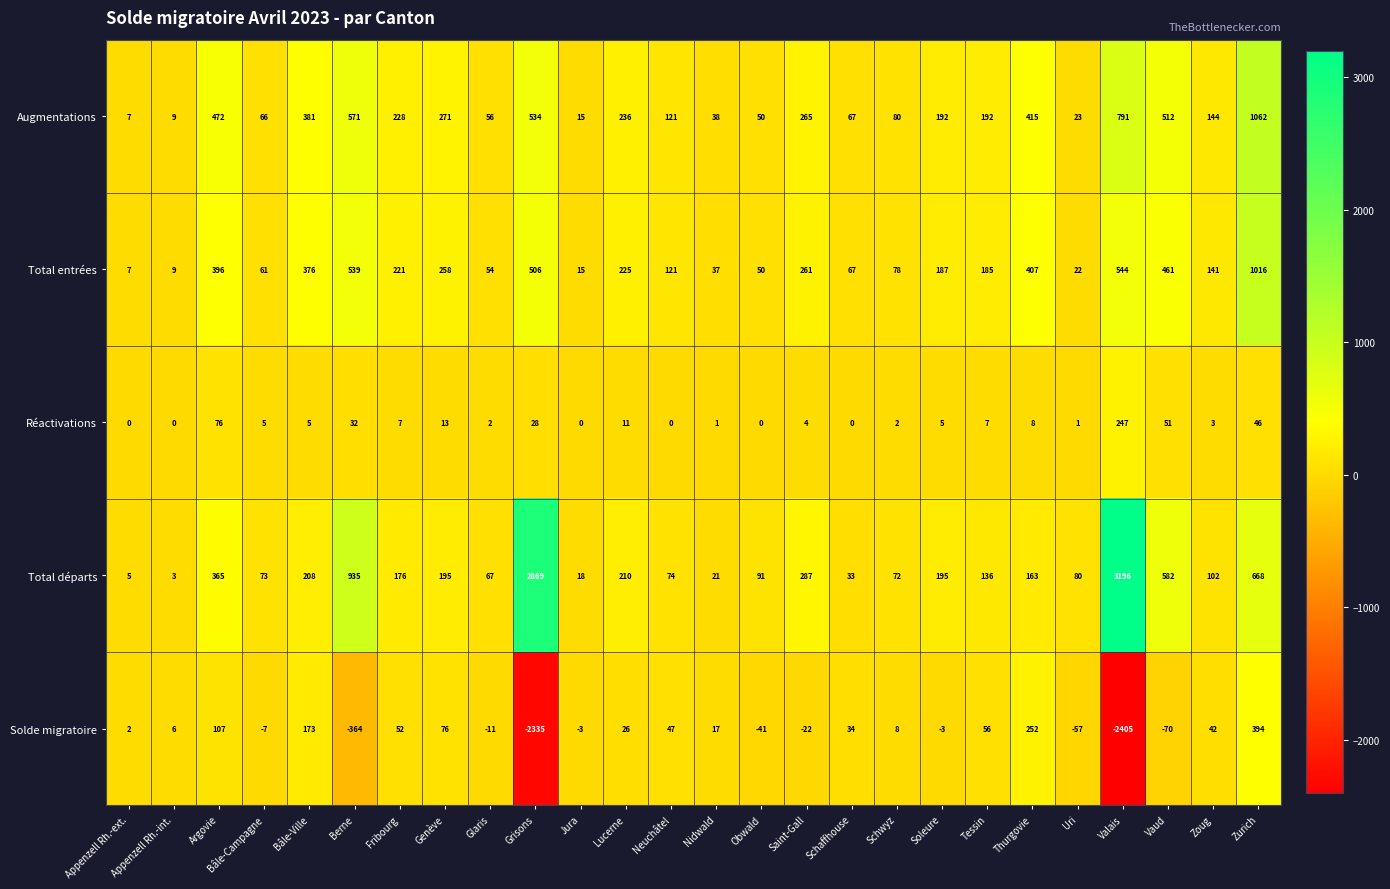

What is the spread (max minus min) of values at Nidwald?

37